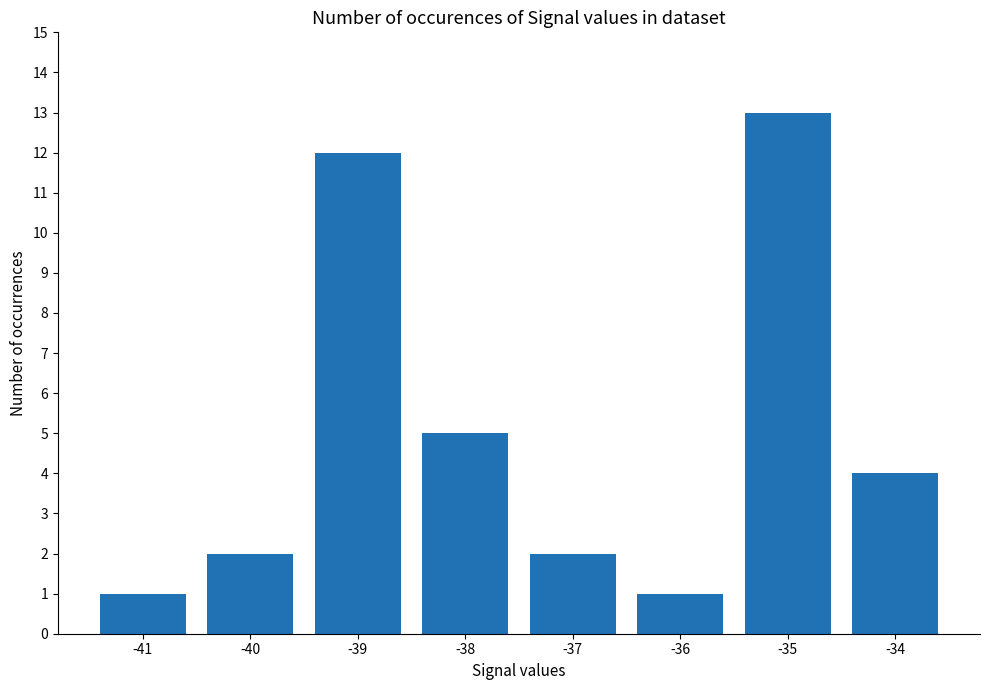

How many categories are shown in the chart?

8